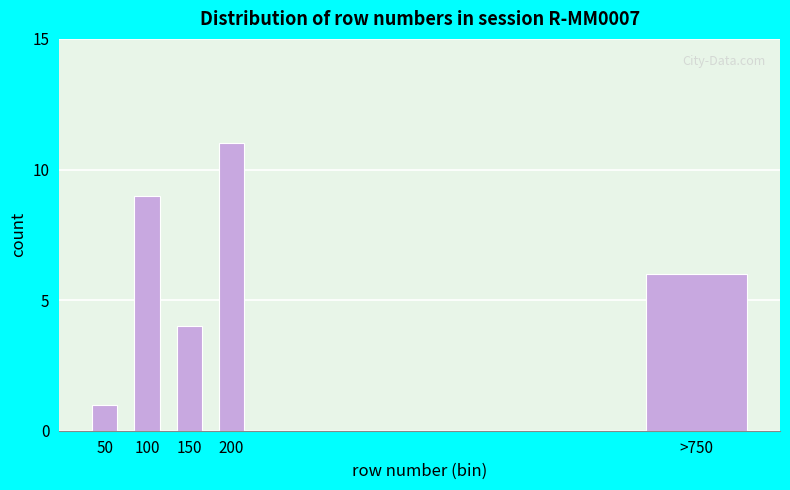

Reading left to right, extract all data points from this chart.

50=1	100=9	150=4	200=11	>750=6